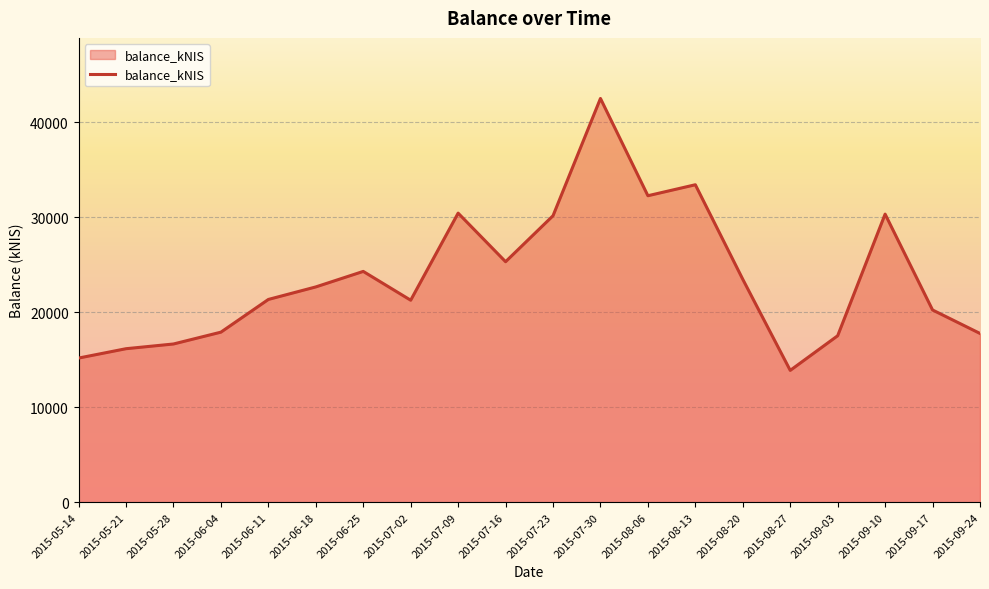

The chart shows a value of 24291.1 at 2015-06-25. True or false?

True